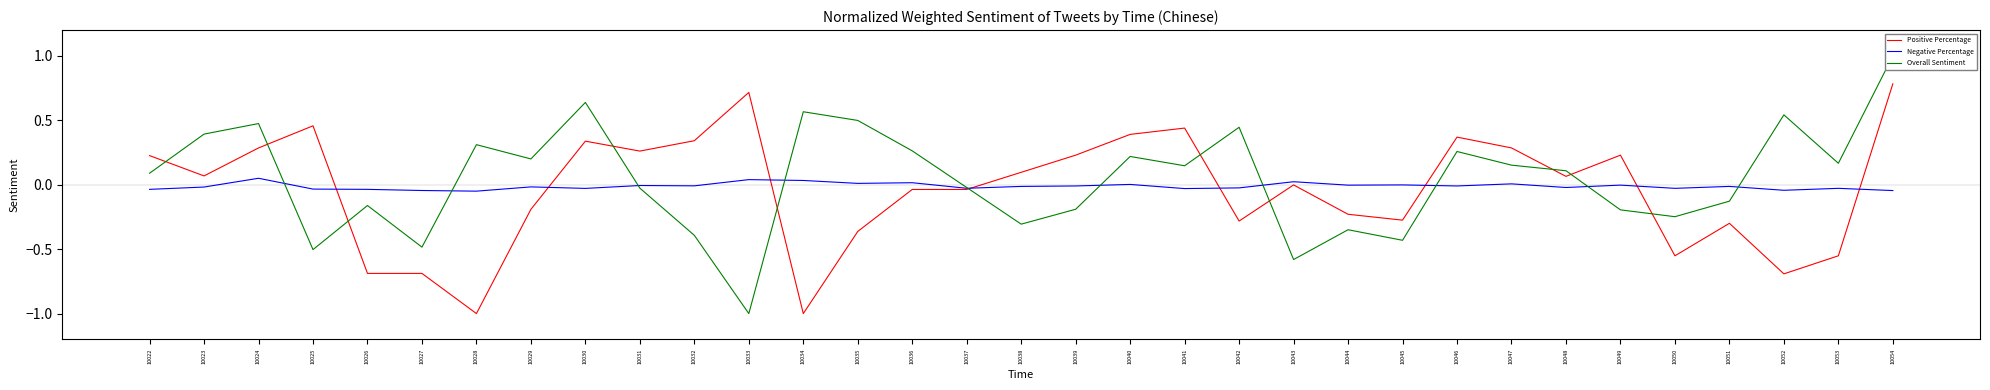

Does the chart have visible grid lines?

No